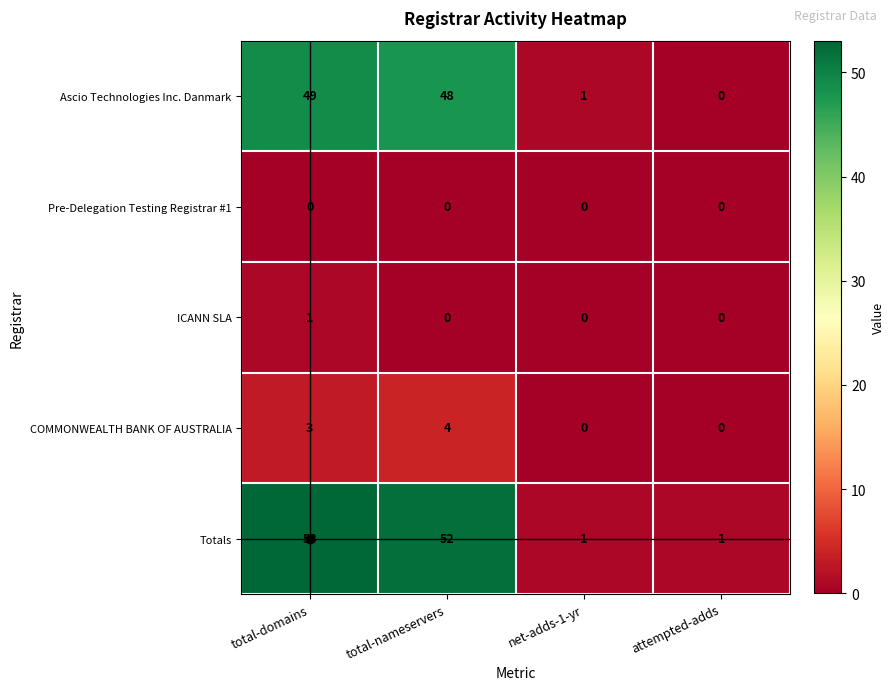

The Ascio Technologies Inc. Danmark series shows 0 at net-adds-1-yr. True or false?

False